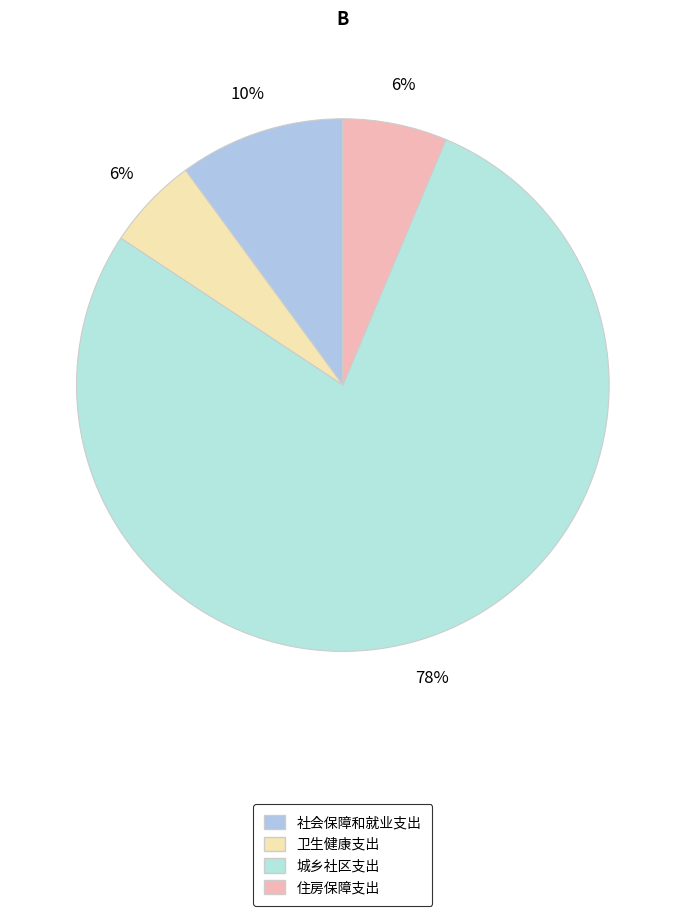

Rank the categories by value from highest to lowest.

城乡社区支出, 社会保障和就业支出, 住房保障支出, 卫生健康支出